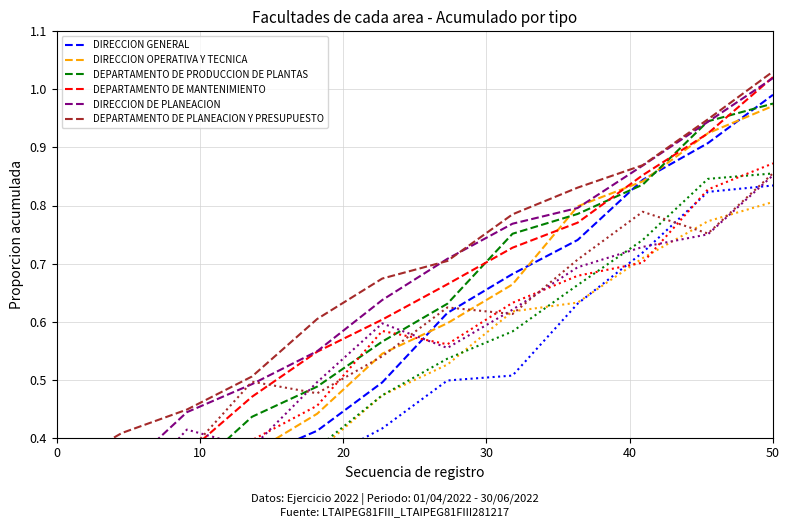

True or false: DIRECCION DE PLANEACION and DIRECCION GENERAL cross at least once.

False